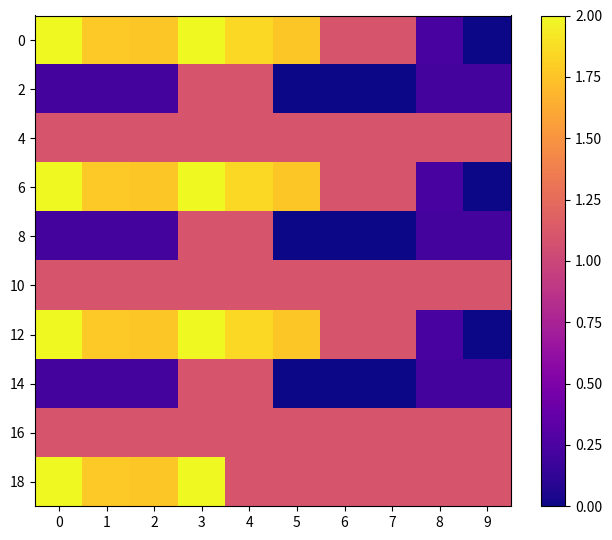

Rank the series by their maximum value, from highest to lowest.

row_0, row_3, row_6, row_9, row_1, row_2, row_4, row_5, row_7, row_8